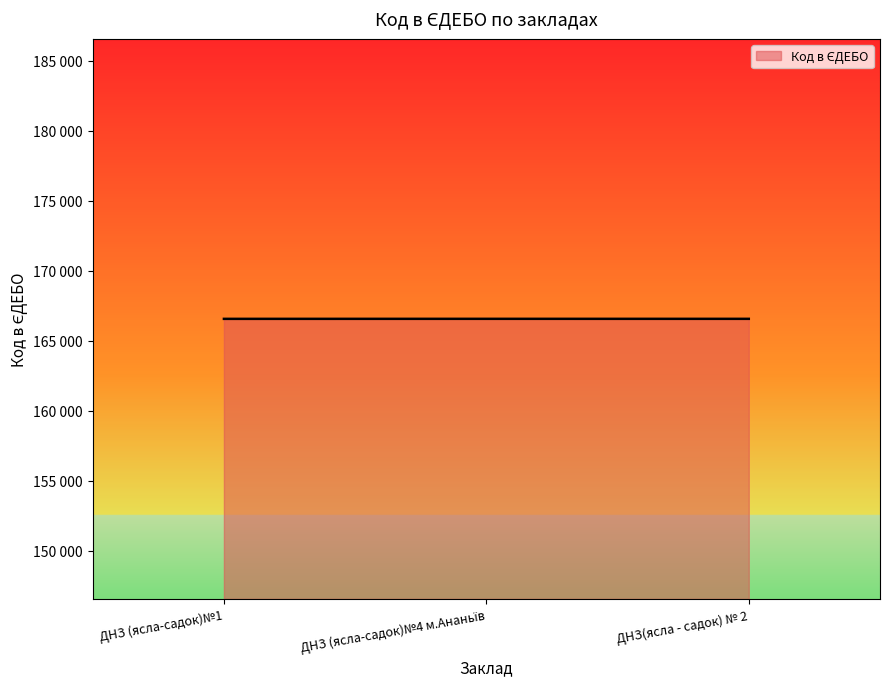

Does the chart display data point markers on the line(s)?

No